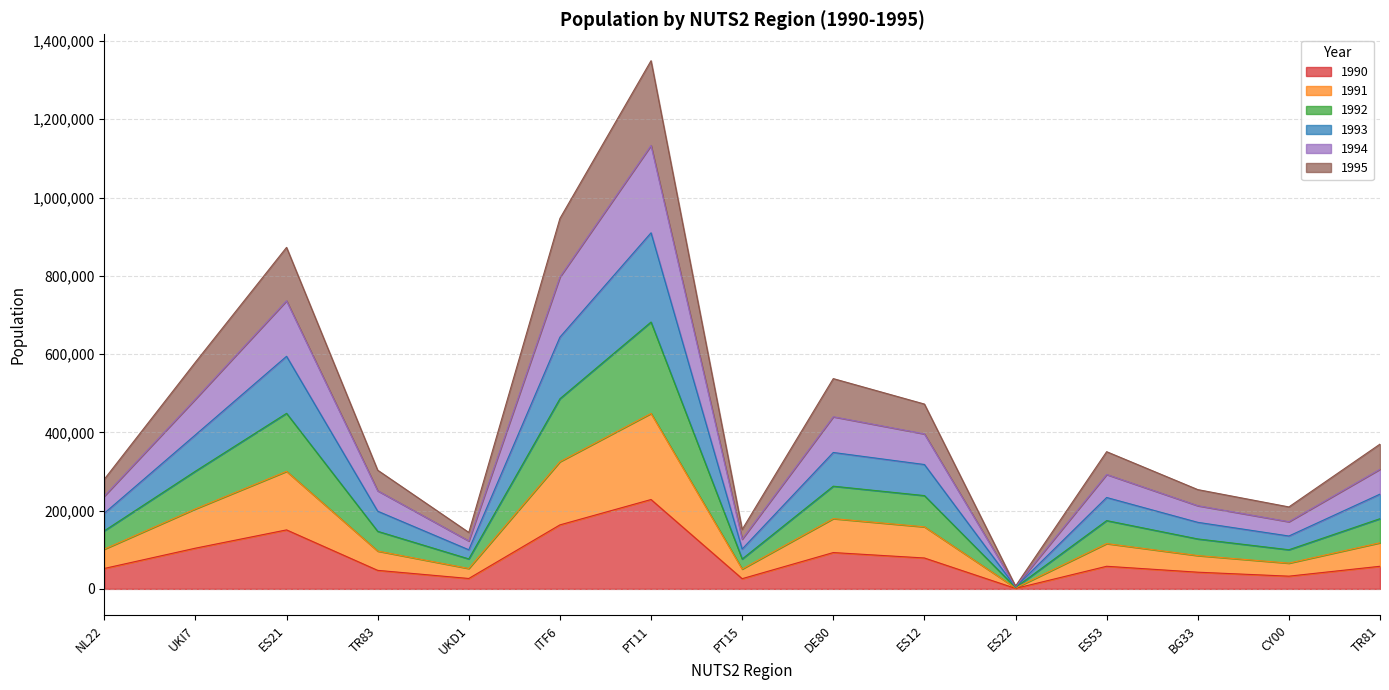

In 1994, how many points are higher than both neighbors (excluding endpoints)?

4